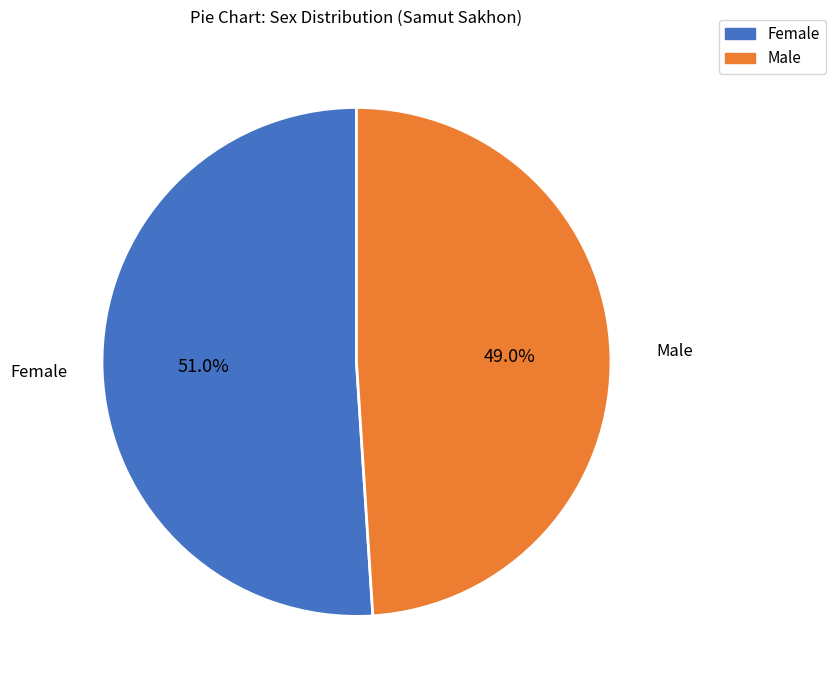

The Female slice represents 65% of the pie. True or false?

False